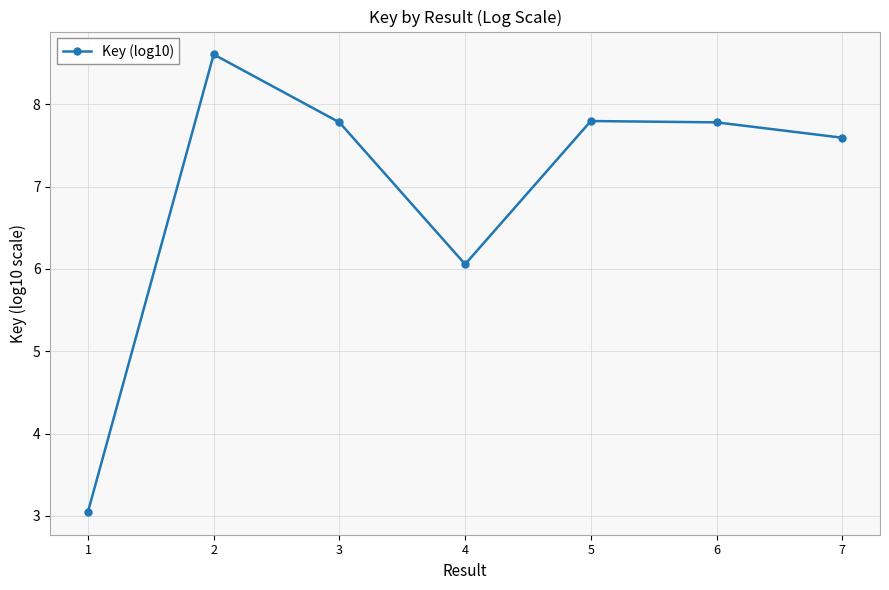

How many interior local valleys (lower than both neighbors) does the data have?

1